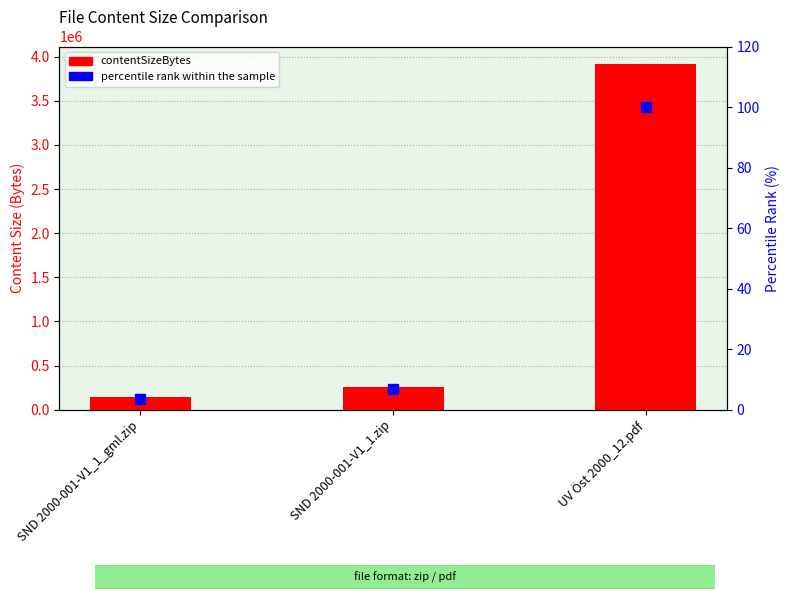

What is the value of the percentile rank within the sample bar at the 3rd from the left?

100.0